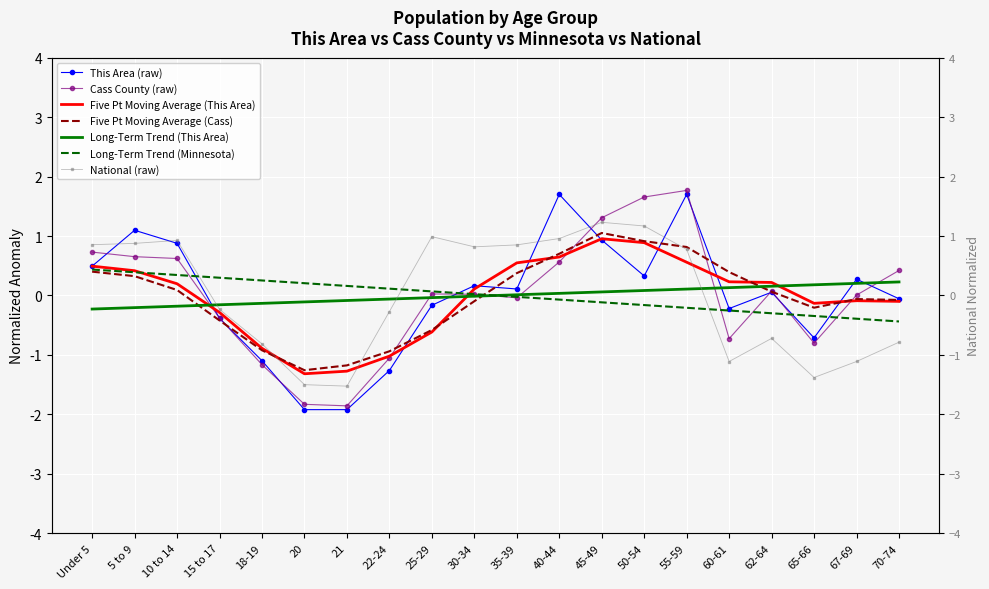

Rank the categories by This Area value from lowest to highest.

20, 21, 22-24, 18-19, 65-66, 15 to 17, 60-61, 25-29, 70-74, 62-64, 35-39, 30-34, 67-69, 50-54, Under 5, 10 to 14, 45-49, 5 to 9, 40-44, 55-59